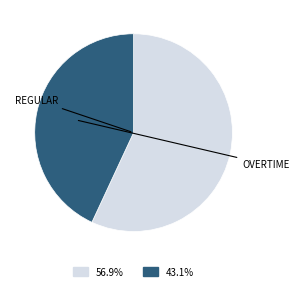

Does any single category account for the majority?

Yes